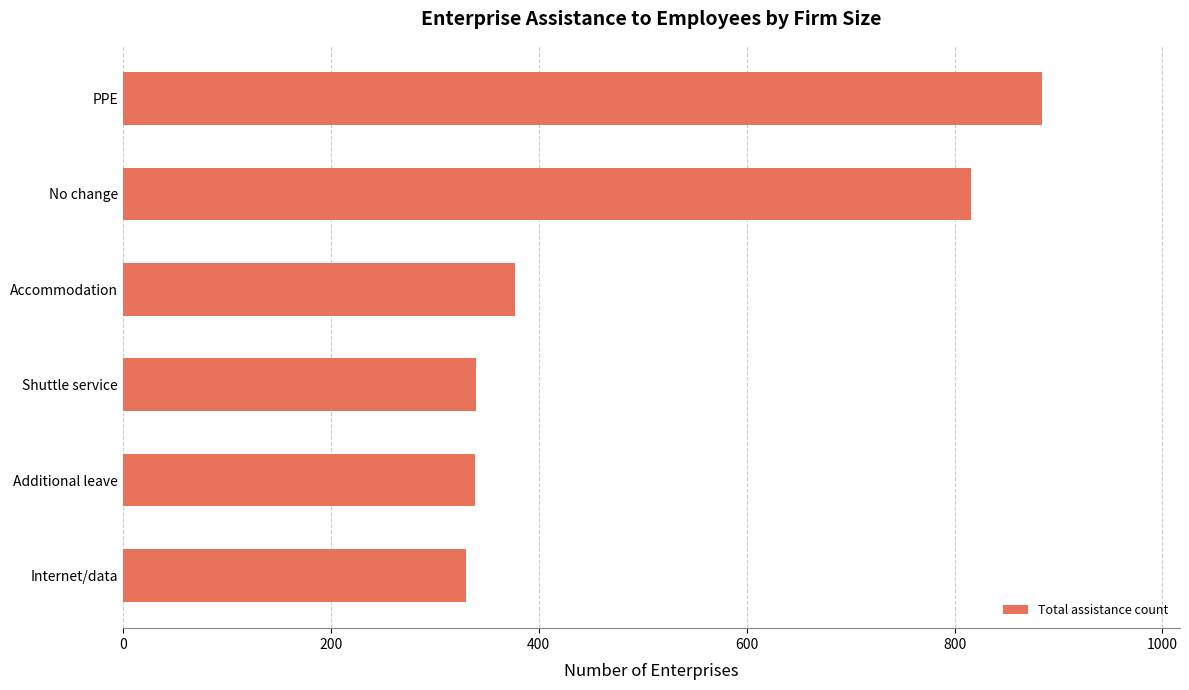

What is the minimum value shown in the chart?

330